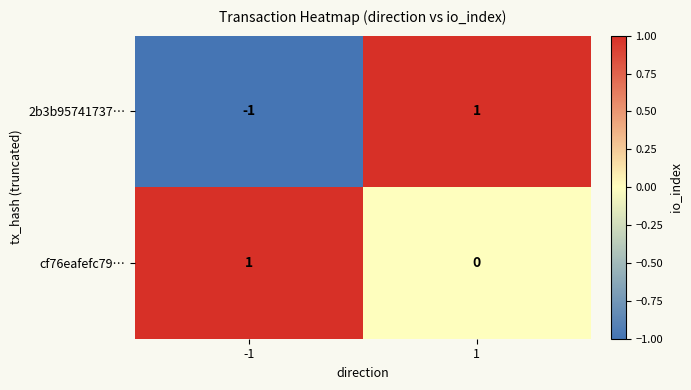

The cf76eafefc79… series shows 2 at -1. True or false?

False